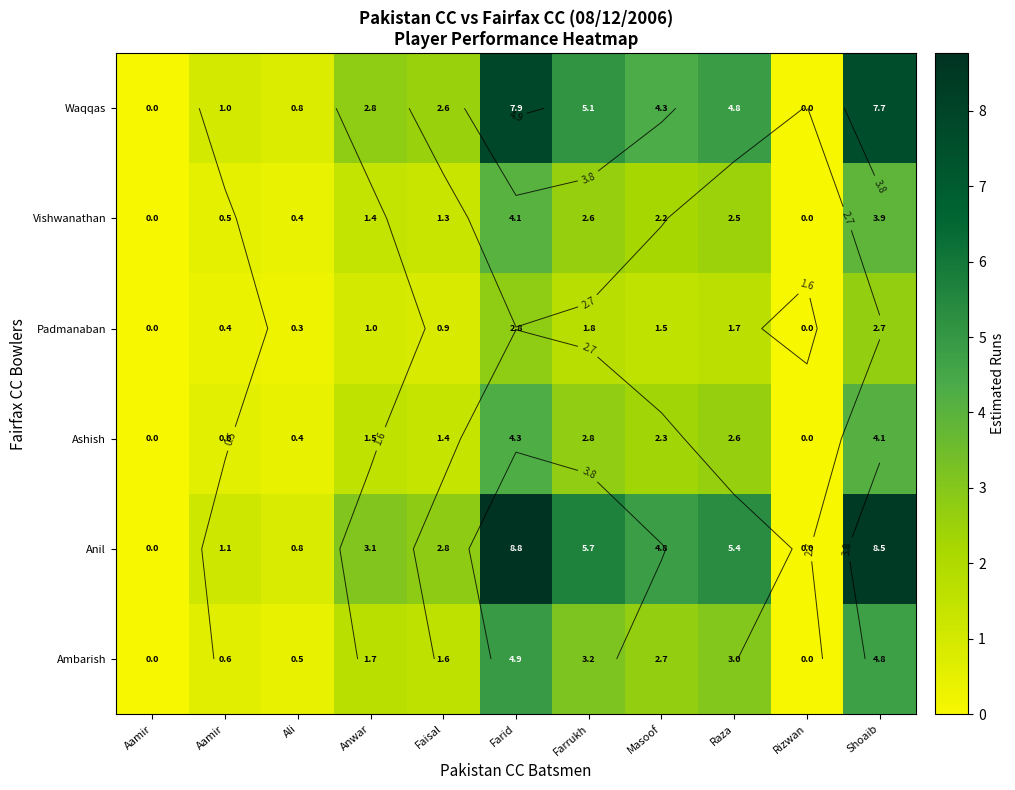

Where is Ambarish nearest to the value 2?

Anwar